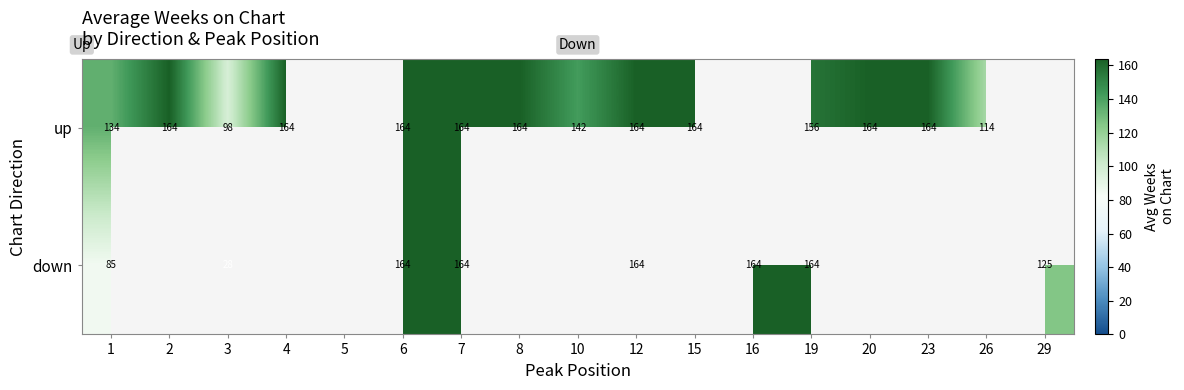

At 1, list the series in order from largest to smallest.

up, down